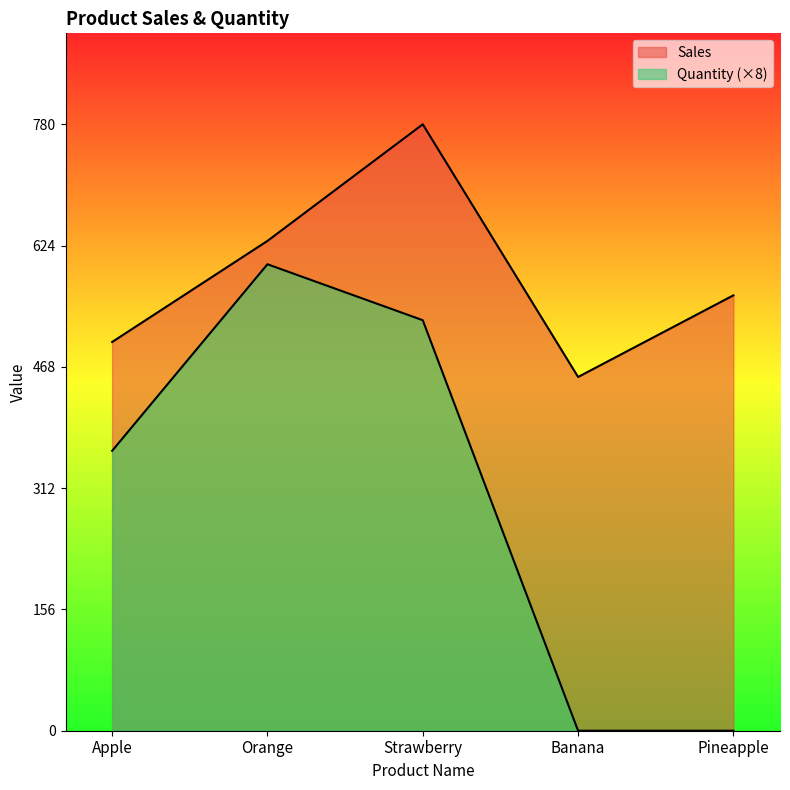

True or false: Quantity has more than 1 interior local peaks.

False